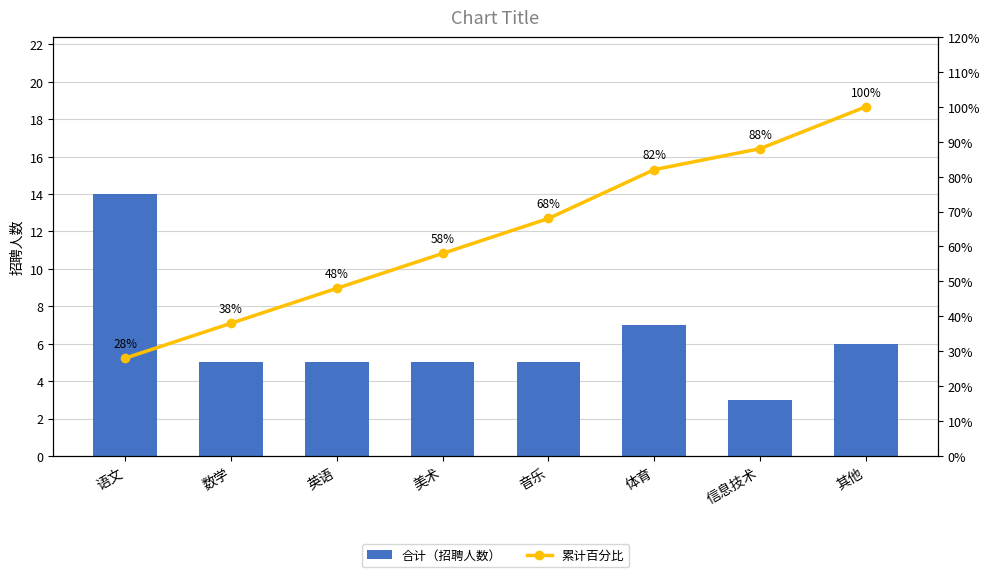

The value of 合计（招聘人数） at 美术 is 2. True or false?

False